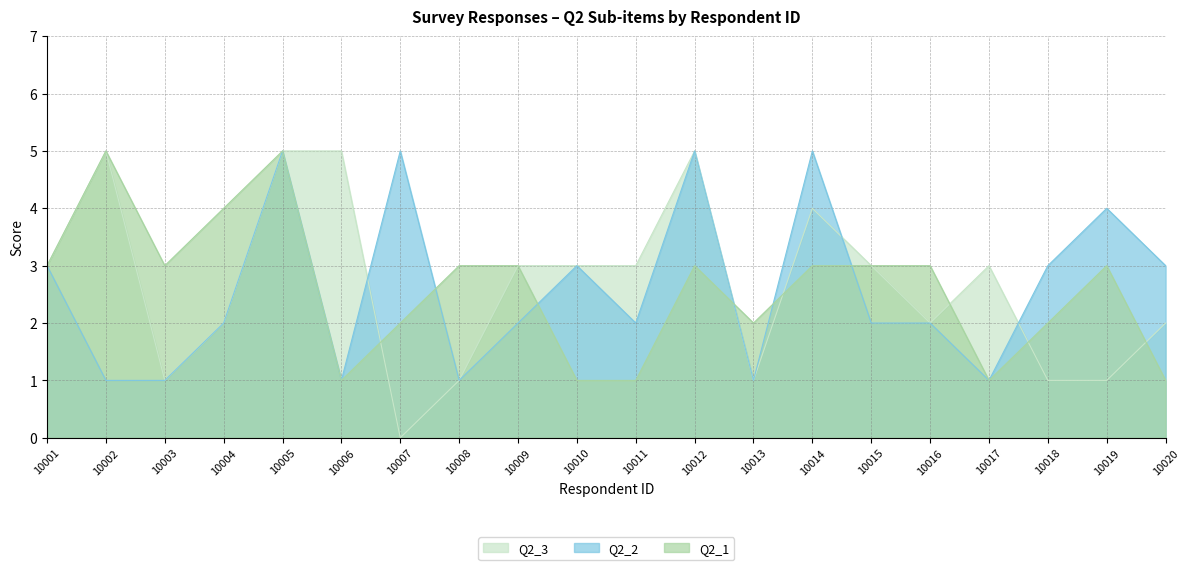

True or false: Q2_2 has a value of 1 at 10013.

False